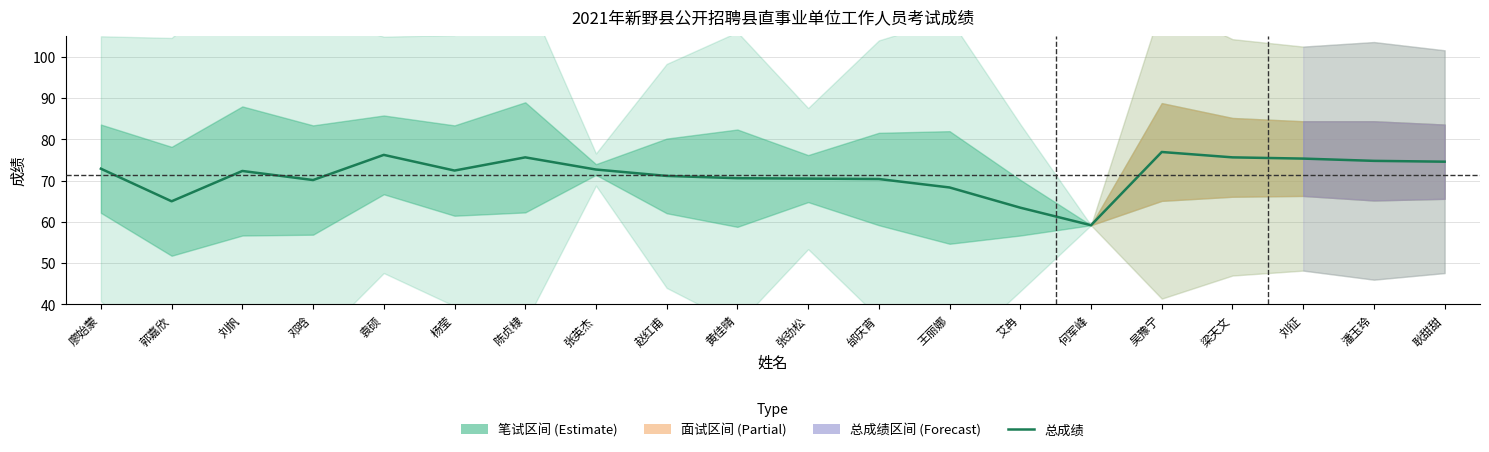

How many data points does each series have?

20